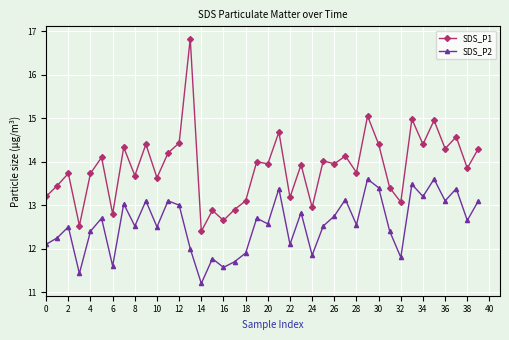

Which series has the widest spread of values?

SDS_P1